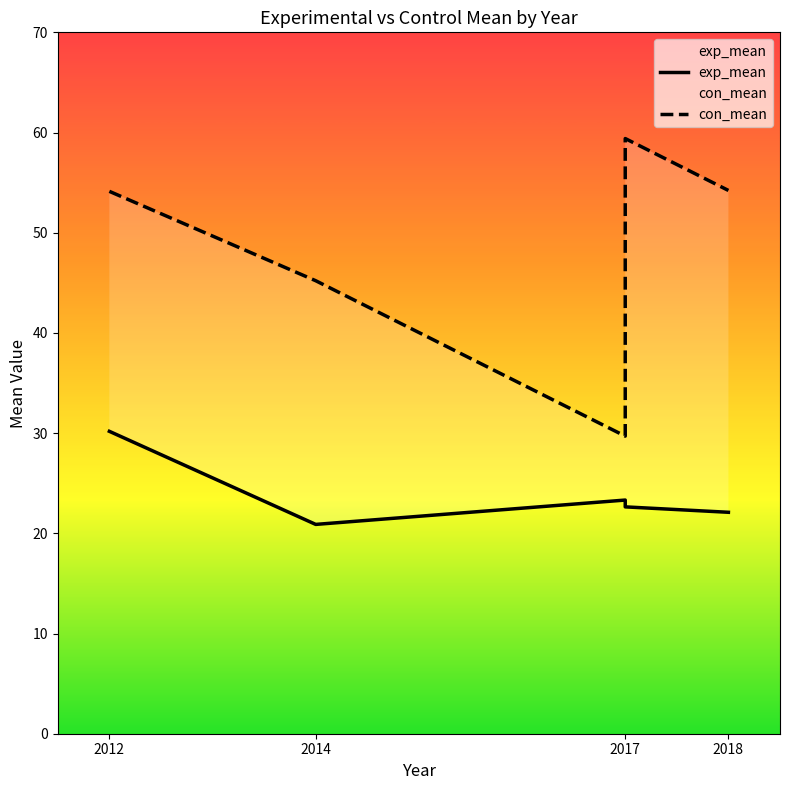

True or false: exp_mean and con_mean intersect in this chart.

False